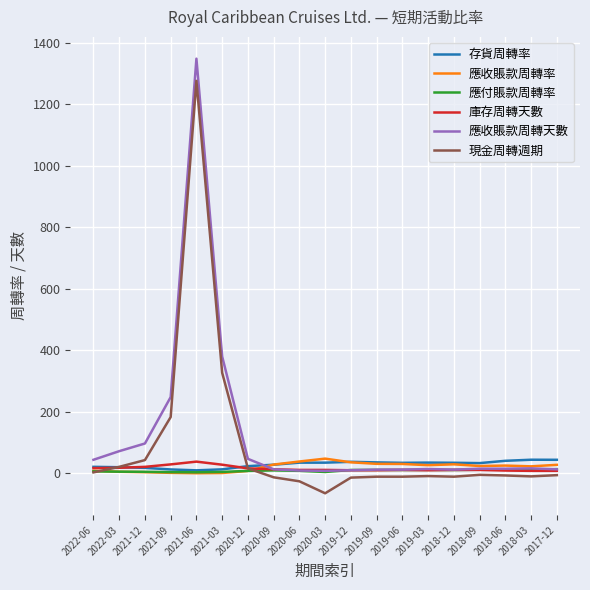

Which series changed the most between 2021-09 and 2019-06?

應收賬款周轉天數